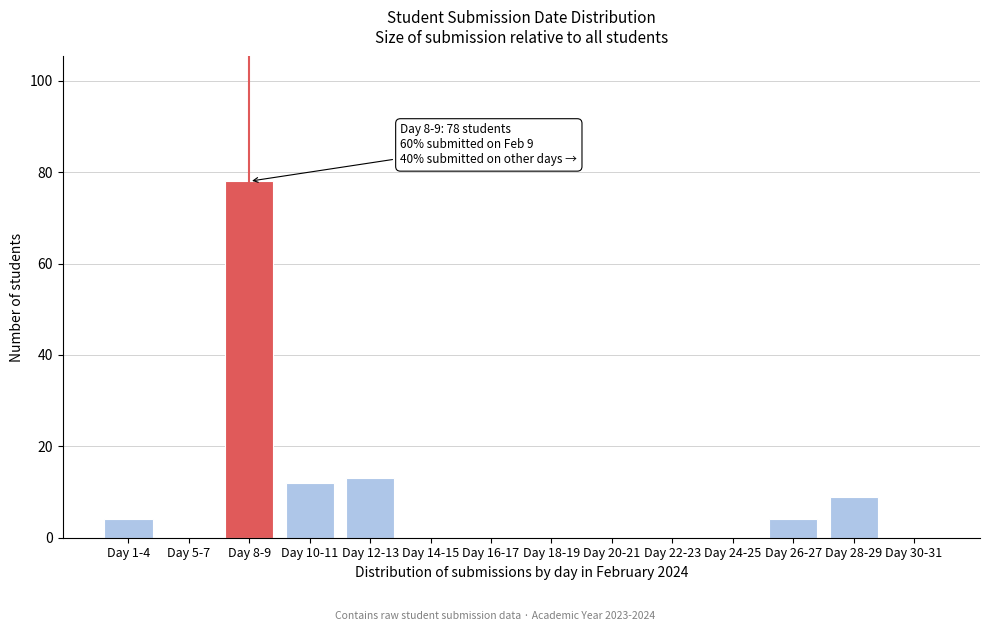

Reading right to left, extract all data points from this chart.

Day 30-31=0	Day 28-29=9	Day 26-27=4	Day 24-25=0	Day 22-23=0	Day 20-21=0	Day 18-19=0	Day 16-17=0	Day 14-15=0	Day 12-13=13	Day 10-11=12	Day 8-9=78	Day 5-7=0	Day 1-4=4